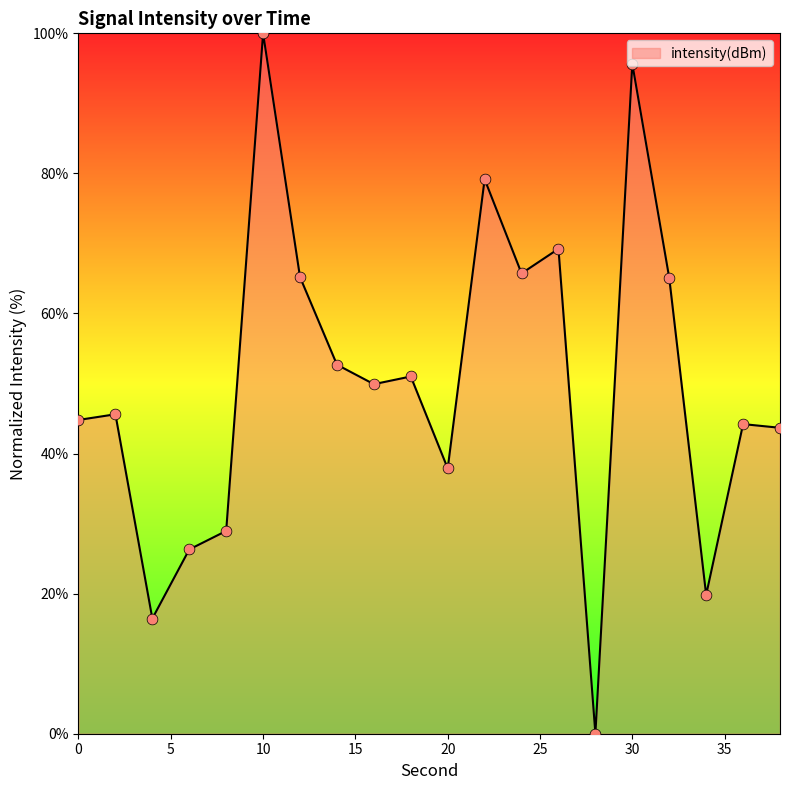

What is the difference between the maximum and minimum values?

100.0